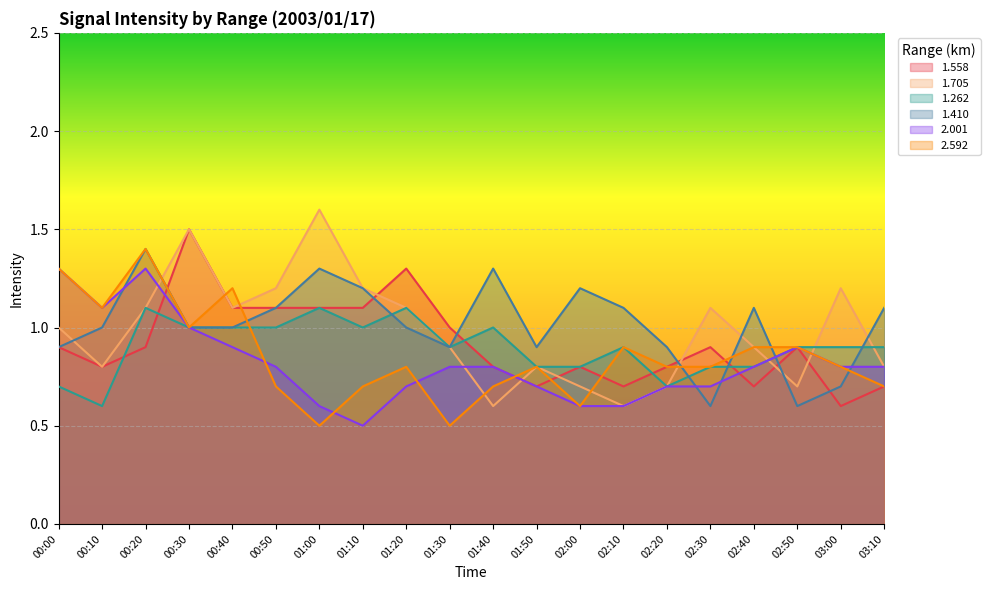

True or false: 1.558 has a value of 2.3 at 00:30.

False